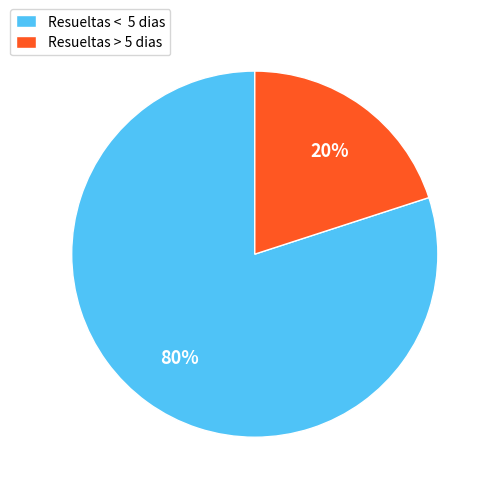

To the nearest percent, what portion does Resueltas < 5 dias represent?

80%